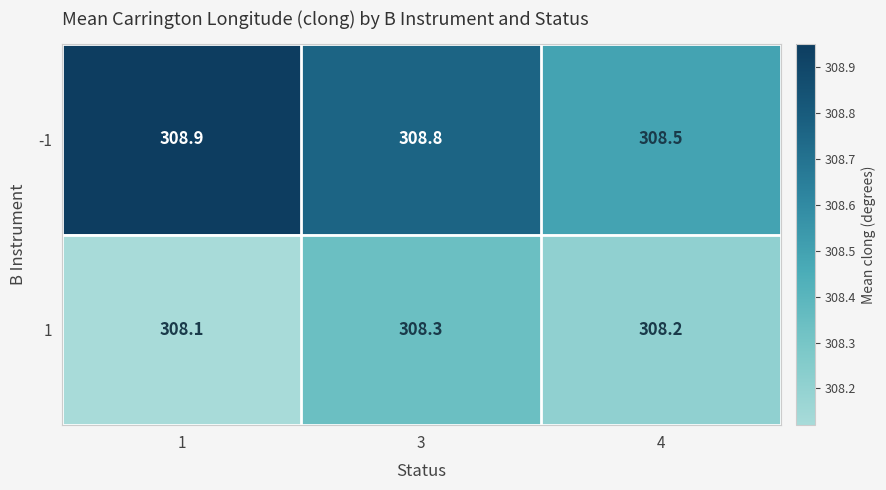

Count the -1 values in the range 308 to 309.

3